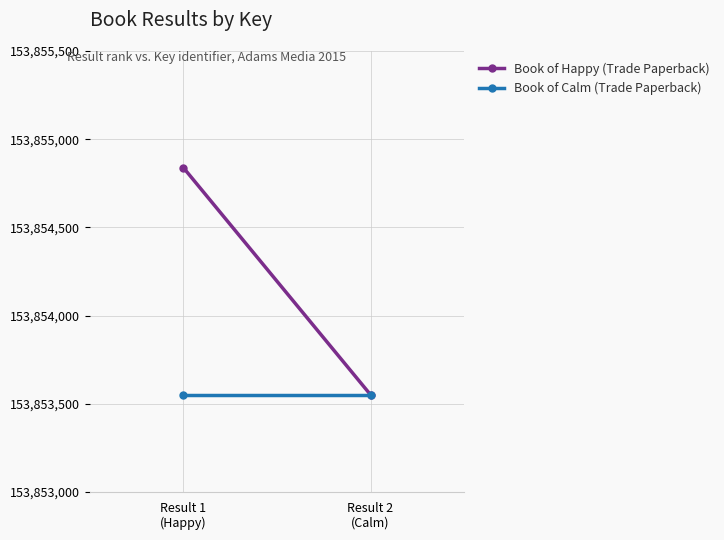

Which series changed the most between Result 1
(Happy) and Result 2
(Calm)?

Book of Happy (Trade Paperback)